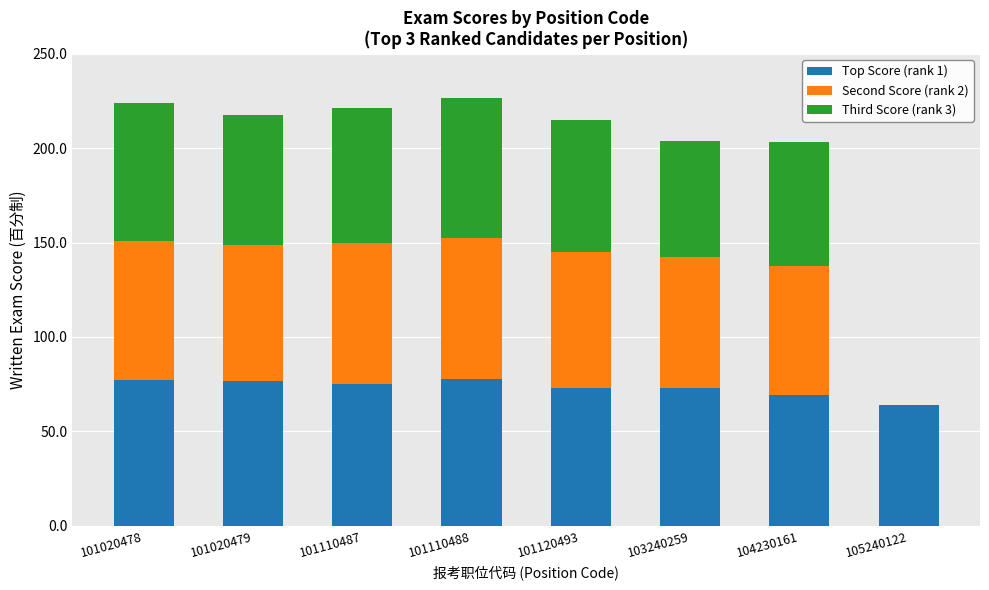

What value does the Top Score (rank 1) series have at 101110488?

77.8